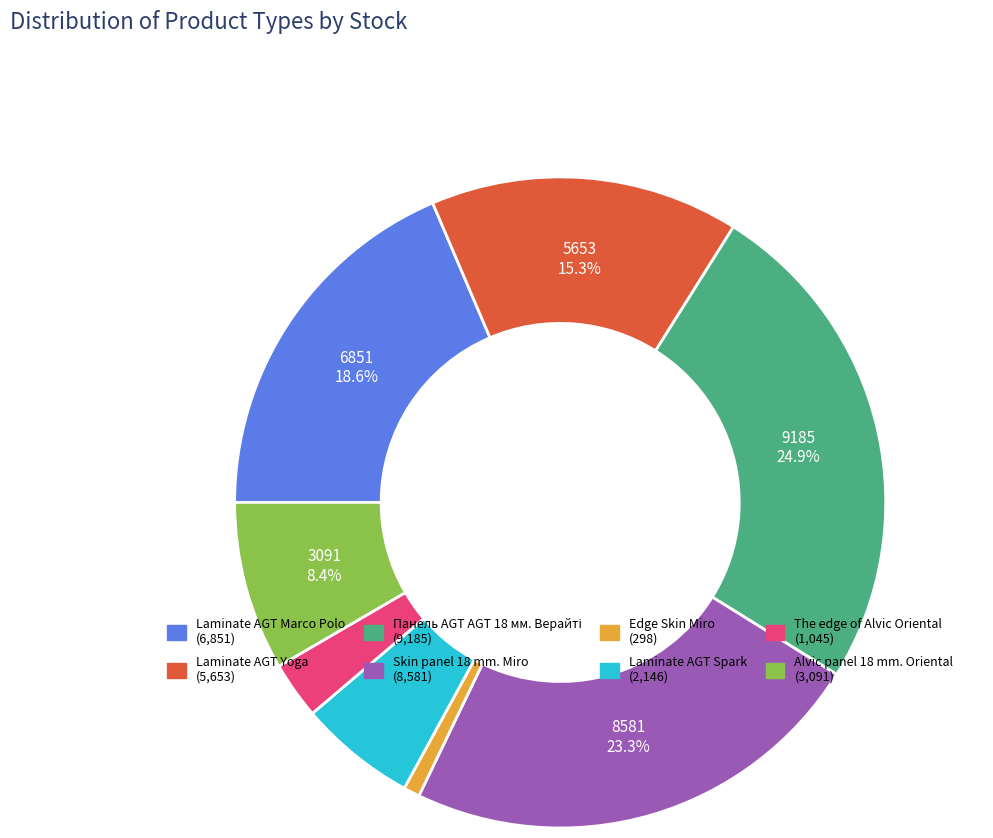

Which category has the smallest portion of the pie?

Edge Skin Miro